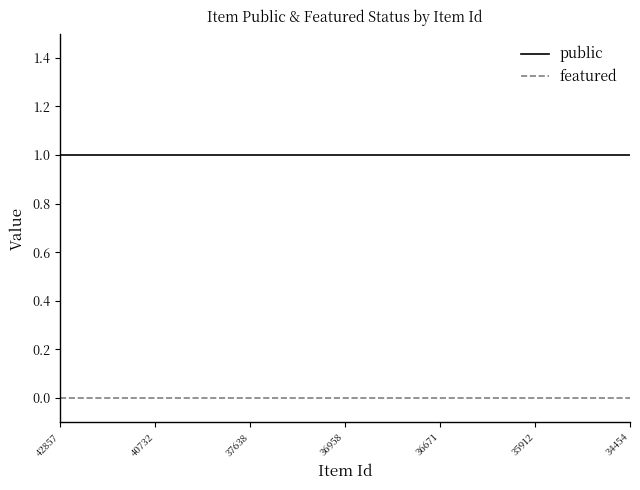

True or false: featured and public cross at least once.

False